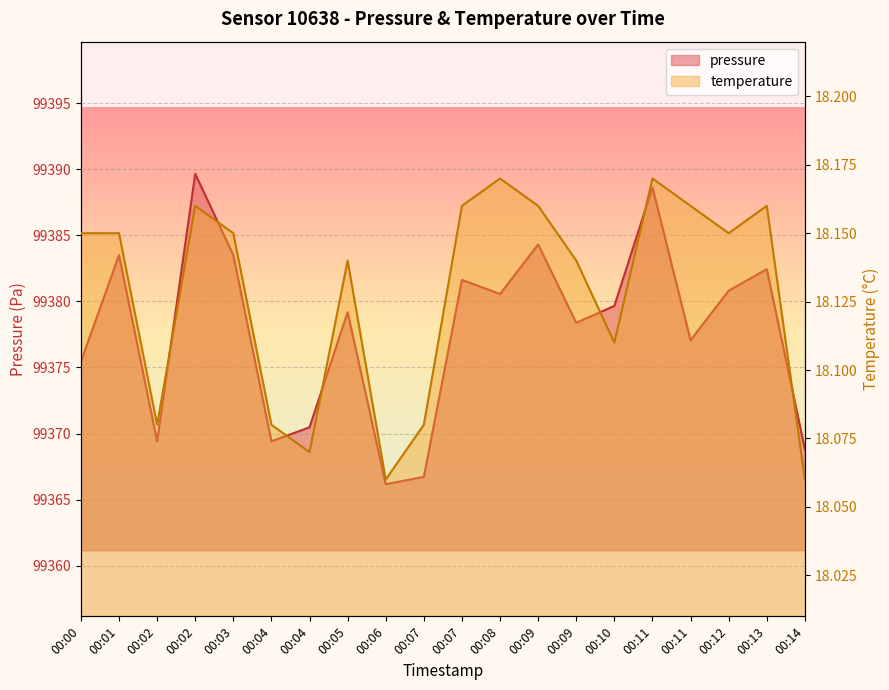

List the series in order of their peak value, highest first.

pressure, temperature